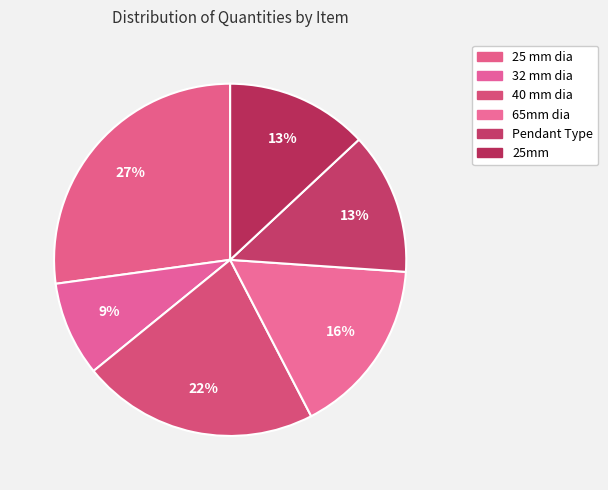

Approximately how many times larger is the value at 25mm compared to 25 mm dia?

0.5